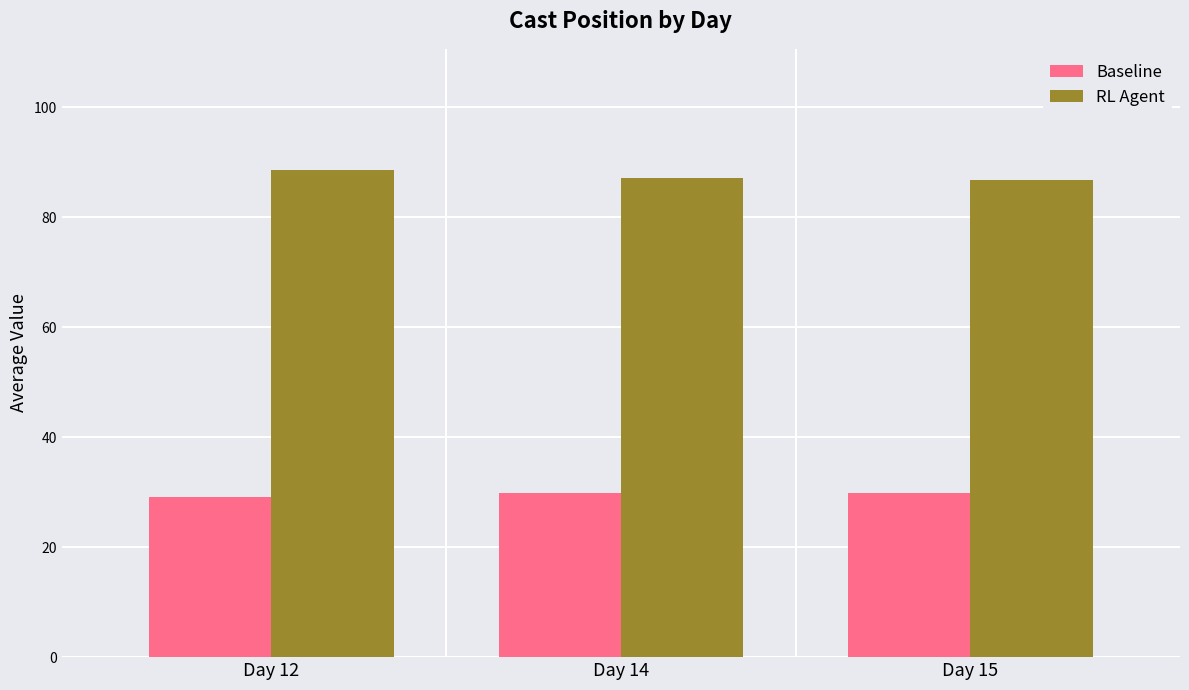

At Day 12, list the series in order from smallest to largest.

Baseline, RL Agent